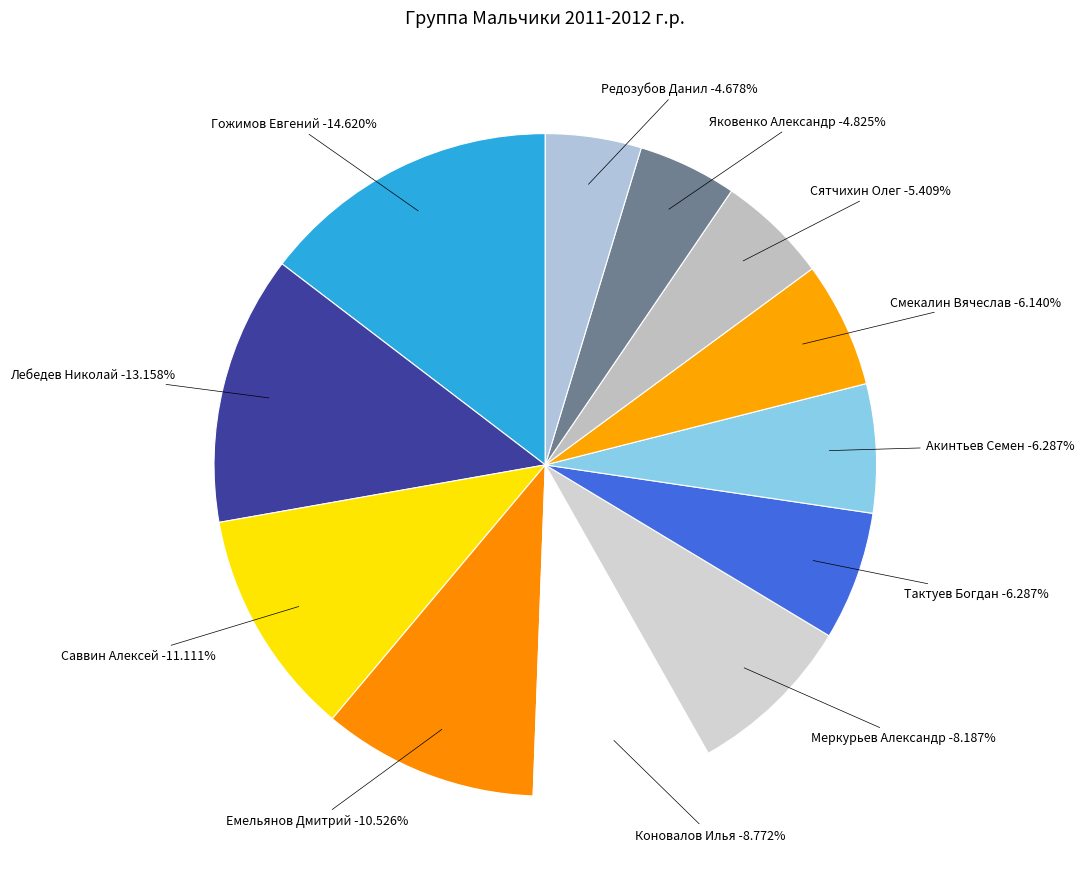

How many segments does this pie chart have?

12